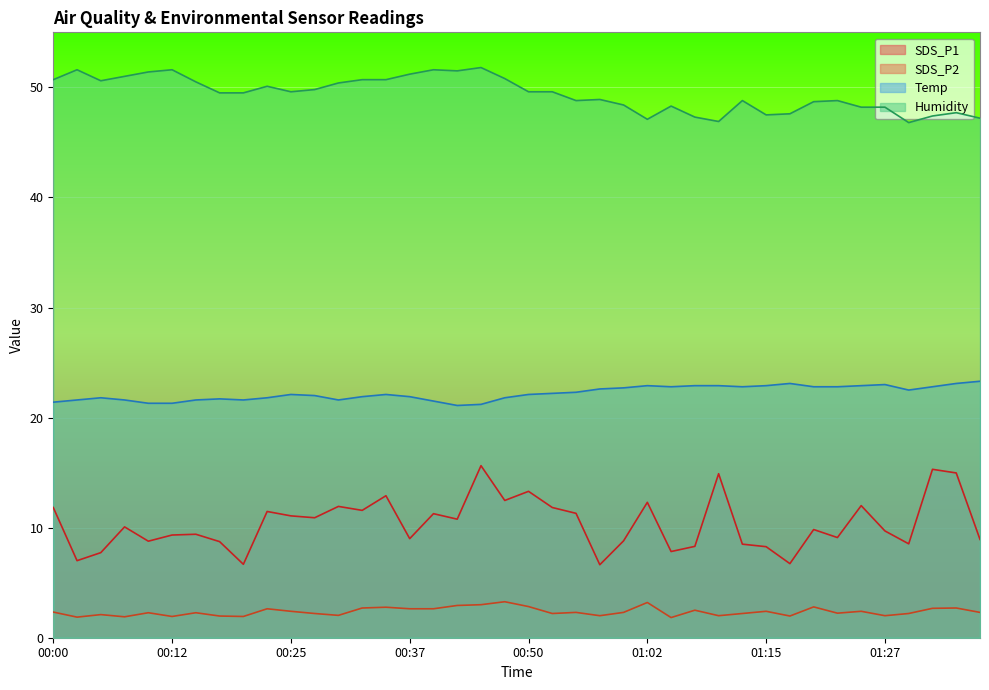

In SDS_P1, how many points are higher than both neighbors (excluding endpoints)?

13